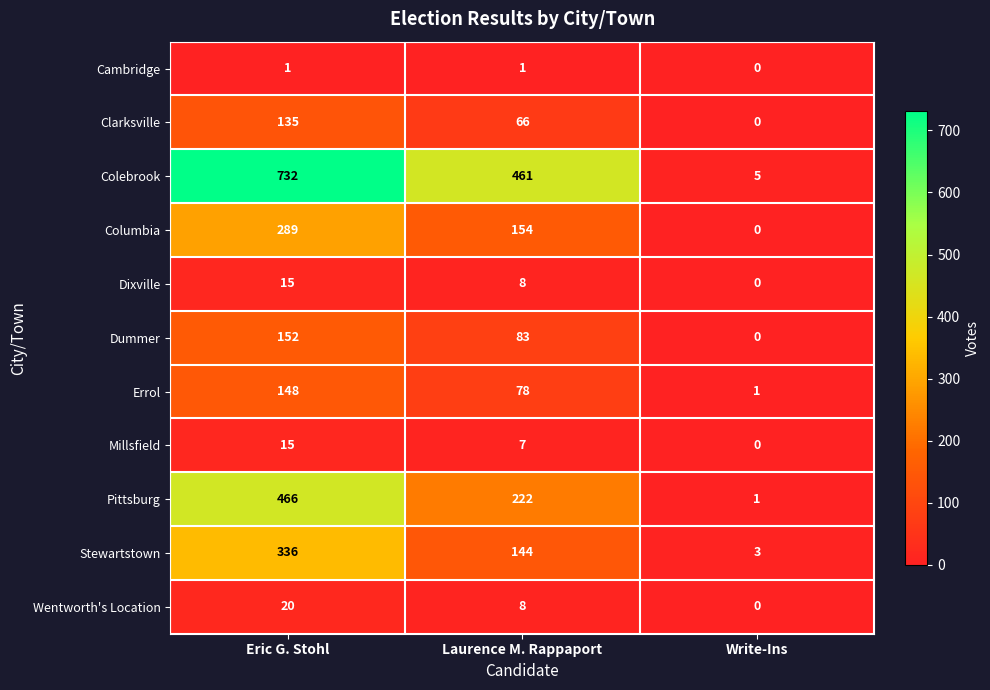

True or false: Stewartstown has a value of 336 at Eric G. Stohl.

True